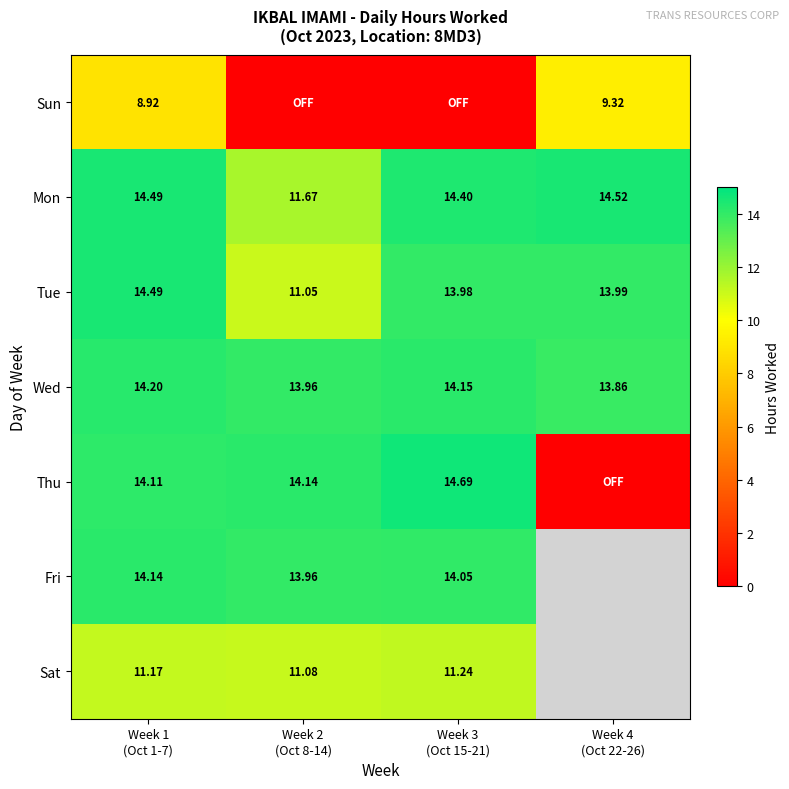

Between Week 2 (Oct 8-14) and Week 3 (Oct 15-21), which series saw the biggest shift?

Tue